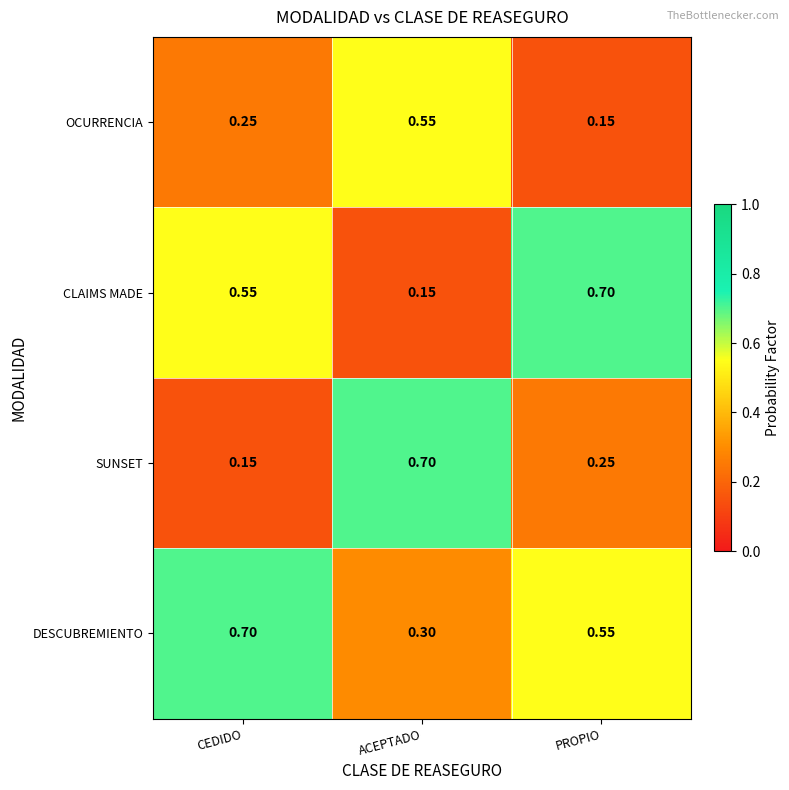

At PROPIO, list the series in order from largest to smallest.

CLAIMS MADE, DESCUBREMIENTO, SUNSET, OCURRENCIA